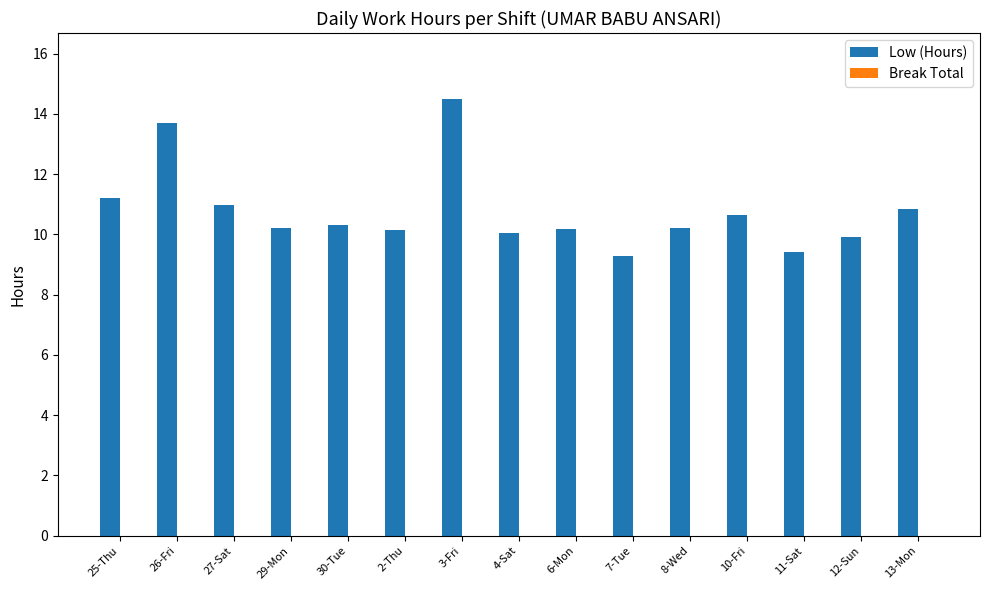

What position from the left is 7-Tue?

10